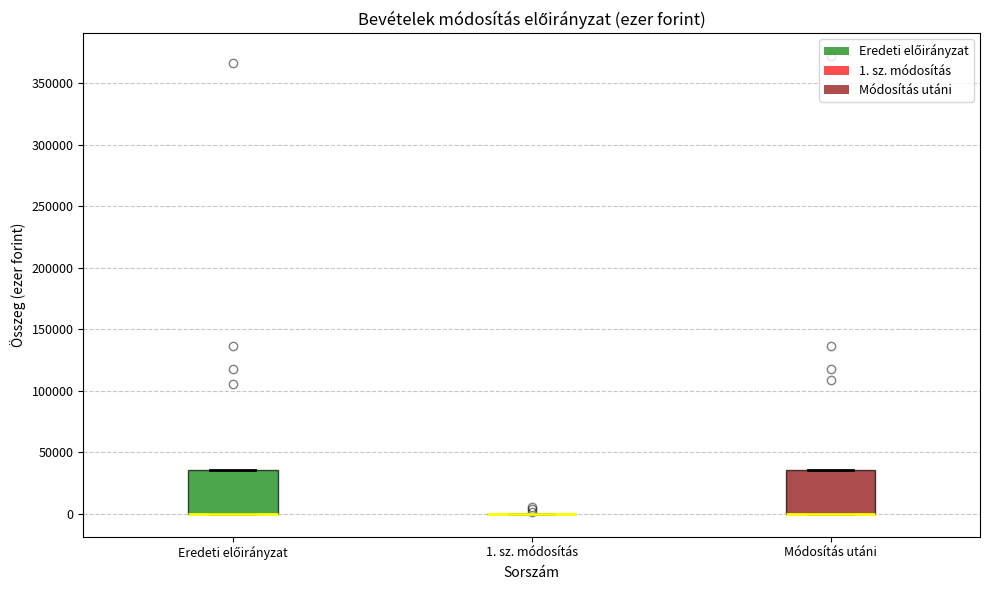

Reading left to right, read every box against the y-axis: the position of its median line, the range the box covers, and the ends of its whiskers. The values are not printed on the chart, so give them approximately, as read against the axis.

Eredeti előirányzat: median 0 (drawn on the box's lower edge), box 0 to 35000, whiskers 0 to 35000
1. sz. módosítás: box collapsed to a line at 0, whiskers 0 to 0
Módosítás utáni: median 0 (drawn on the box's lower edge), box 0 to 35000, whiskers 0 to 35000